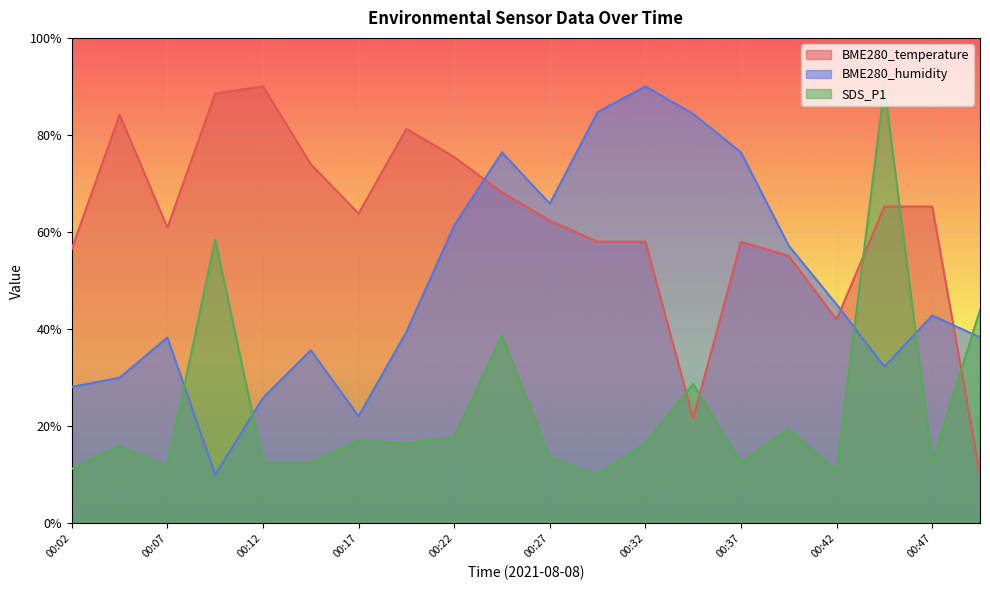

Where does the SDS_P1 series first go above 16?

00:09